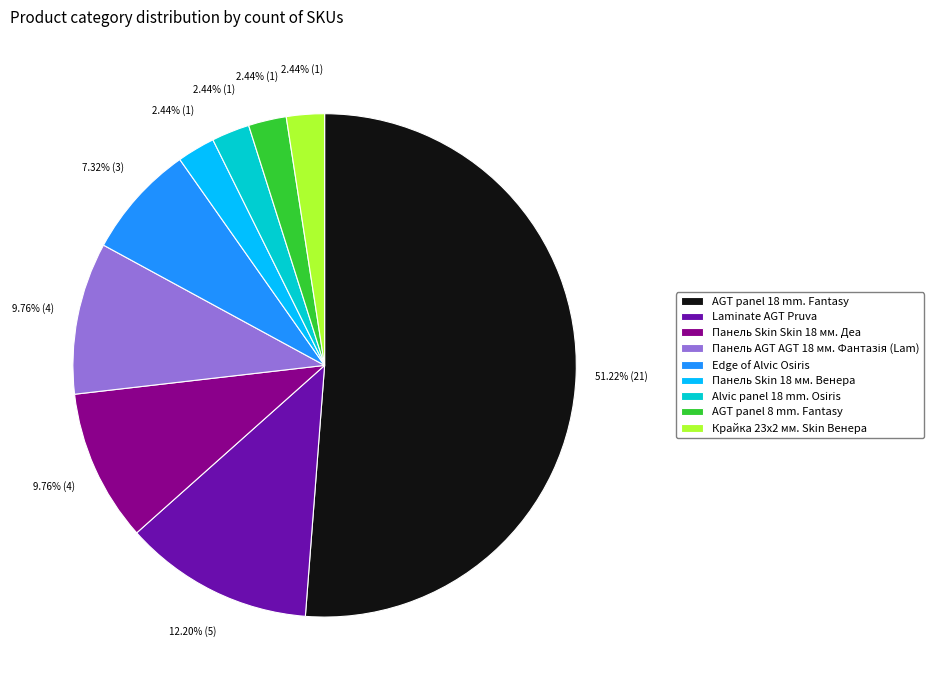

Count the number of slices in the pie.

9